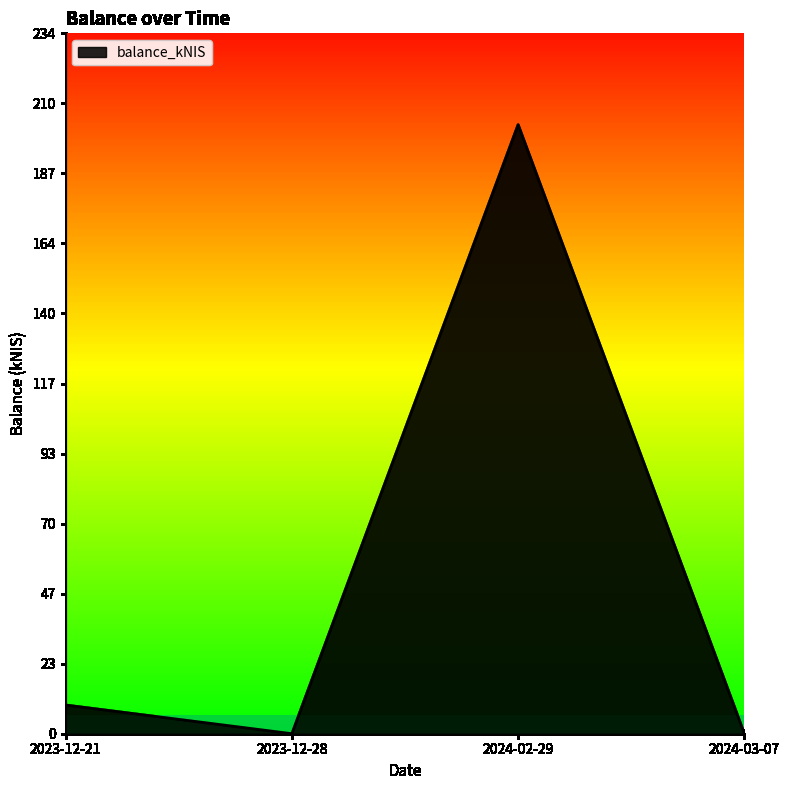

Reading left to right, list all the values displayed in this chart.

9.6	0.0	203.1	0.0